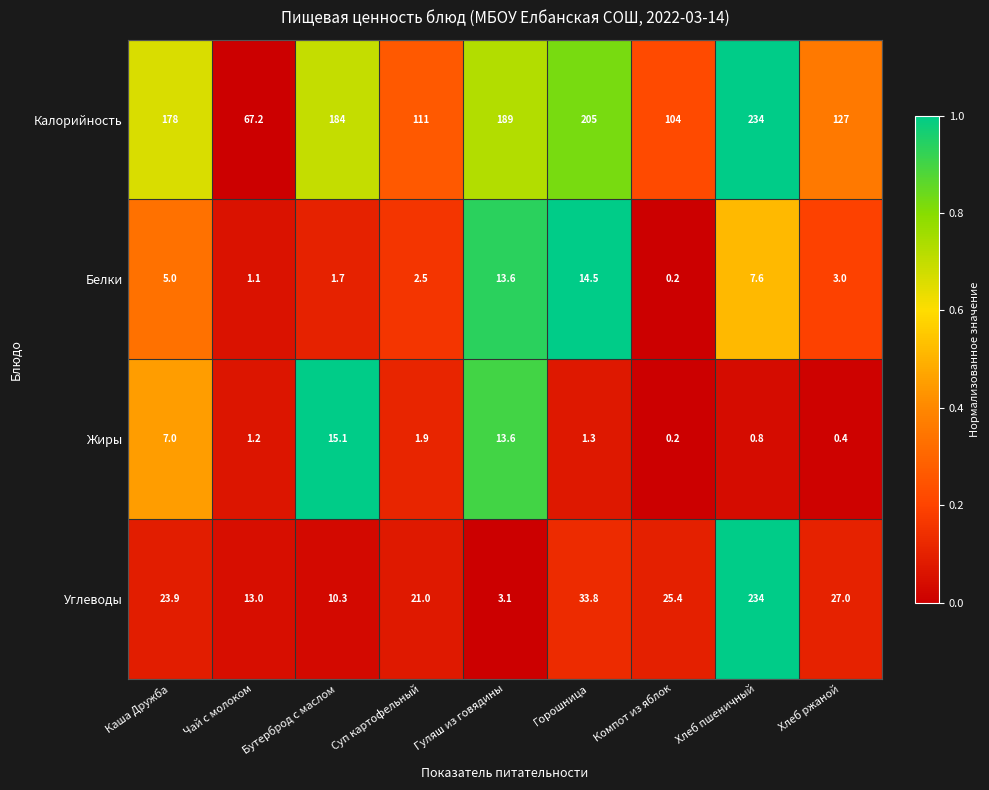

True or false: Жиры has a value of 7.0 at Каша Дружба.

True